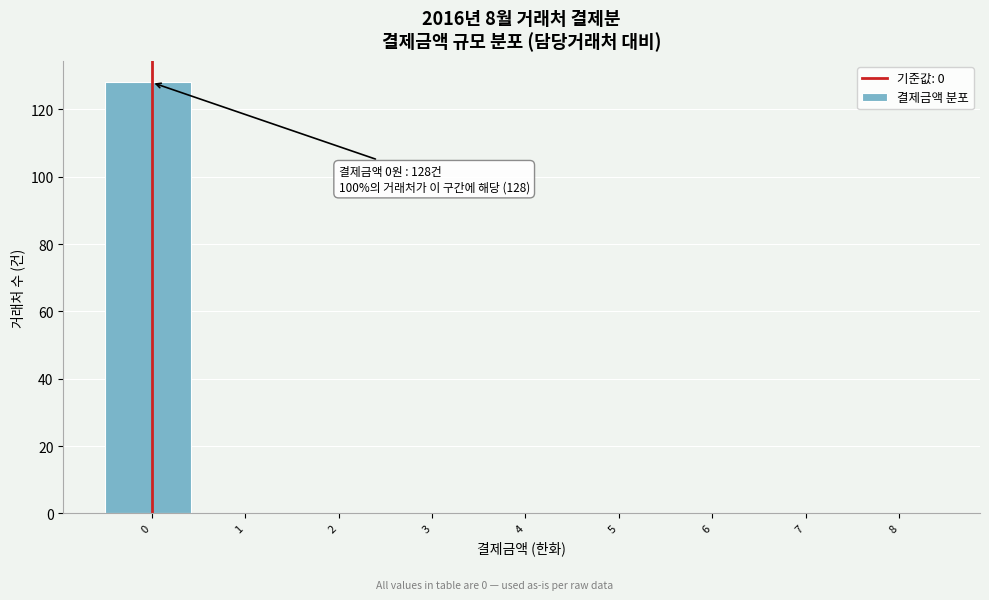

Reading left to right, what are all the values shown in this chart?

0=128	1=0	2=0	3=0	4=0	5=0	6=0	7=0	8=0